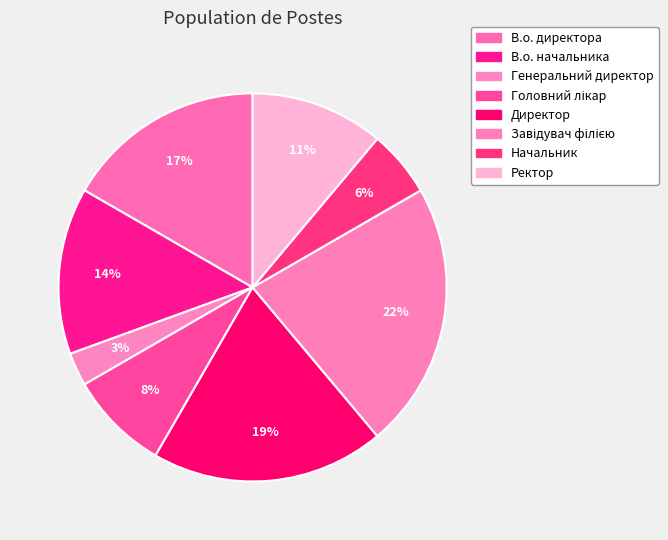

What is the largest slice in the pie chart?

Завідувач філією